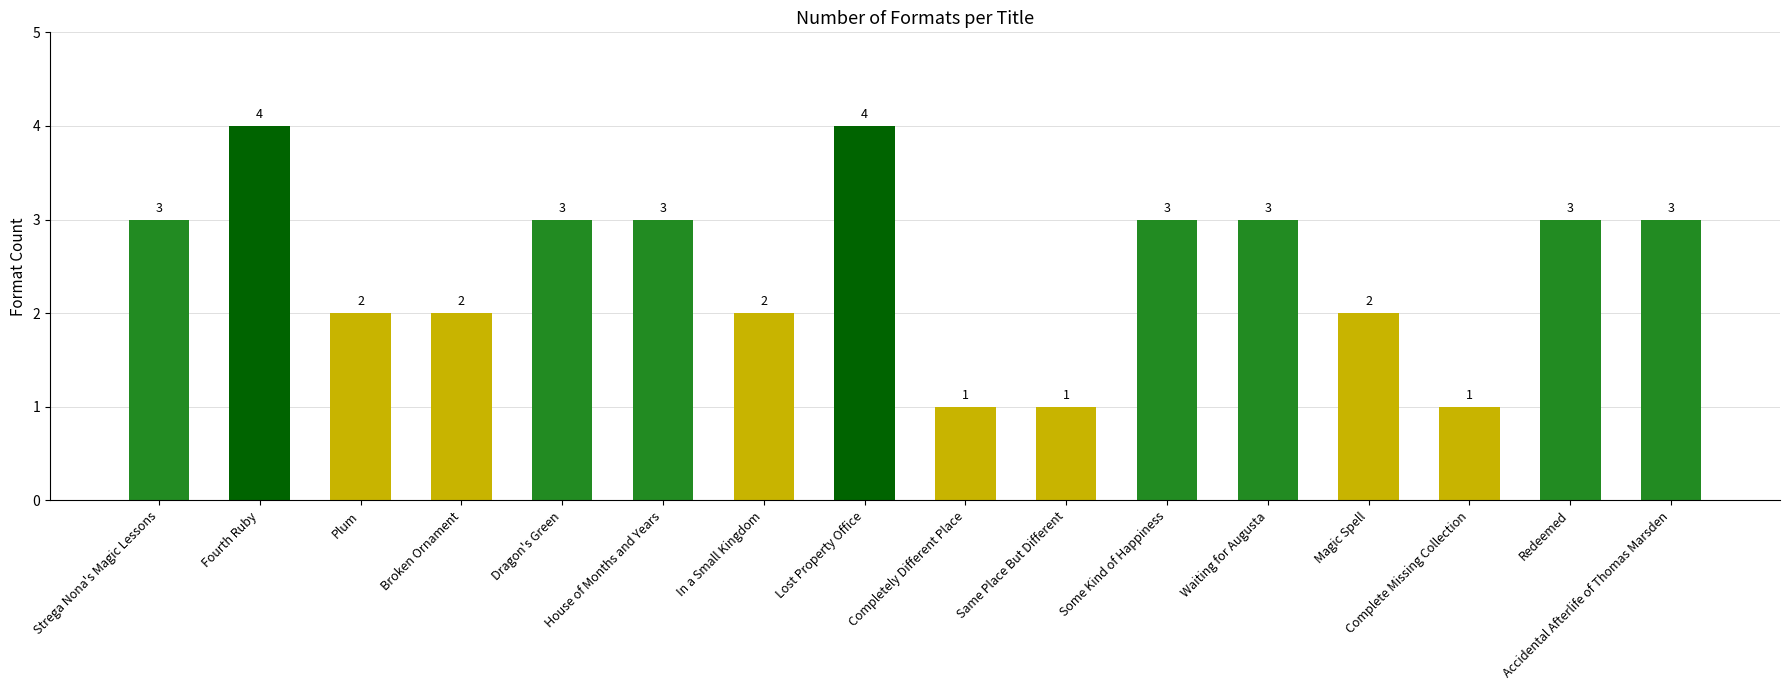

What is the label of the 8th bar from the right?

Completely Different Place